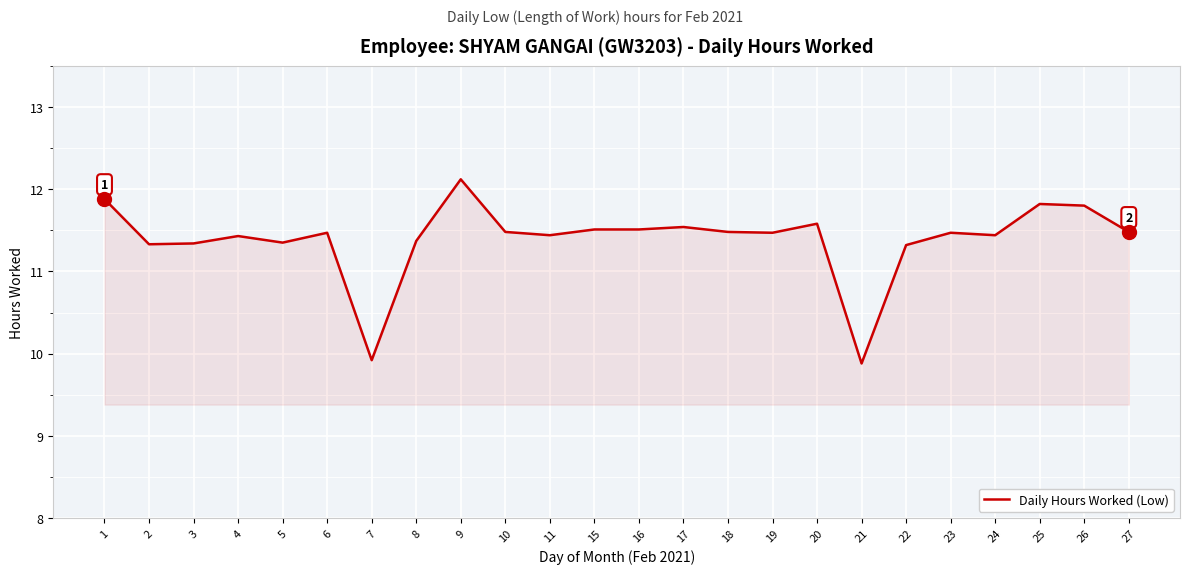

What is the change in value from 11 to 21?

-1.6